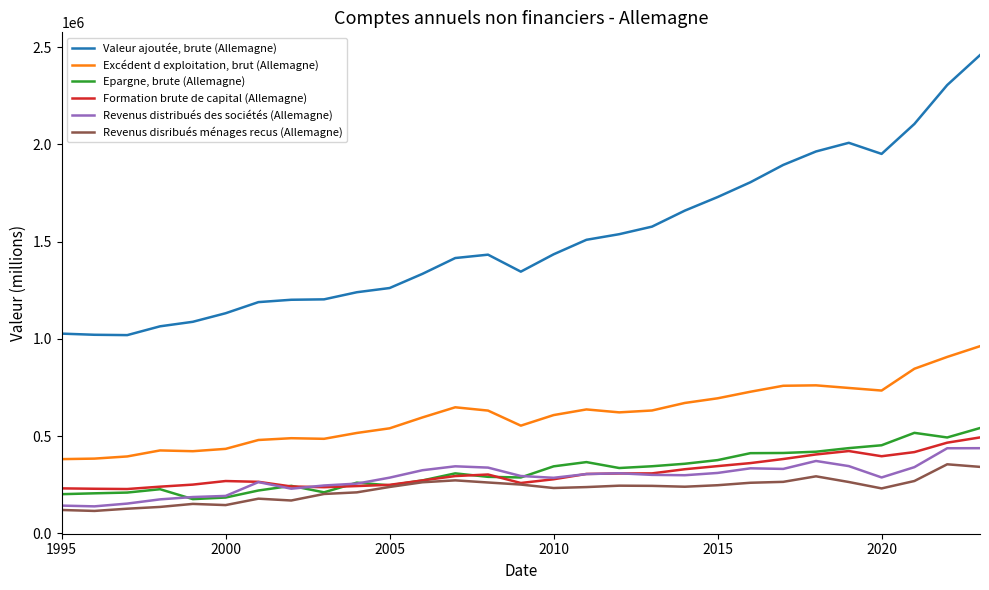

True or false: Valeur ajoutée, brute (Allemagne) and Formation brute de capital (Allemagne) intersect in this chart.

False